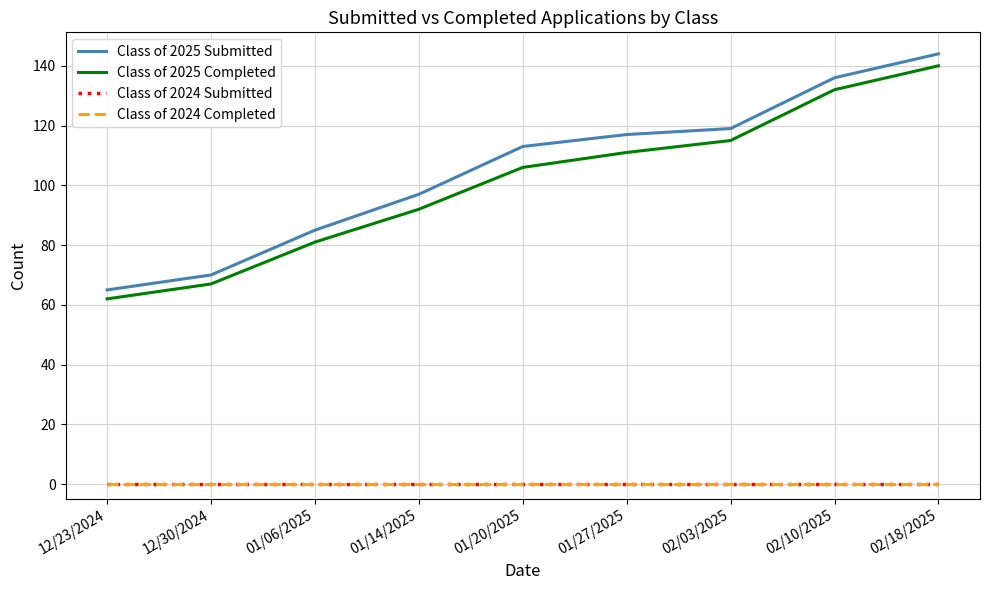

True or false: Class of 2024 Completed and Class of 2024 Submitted cross at least once.

False